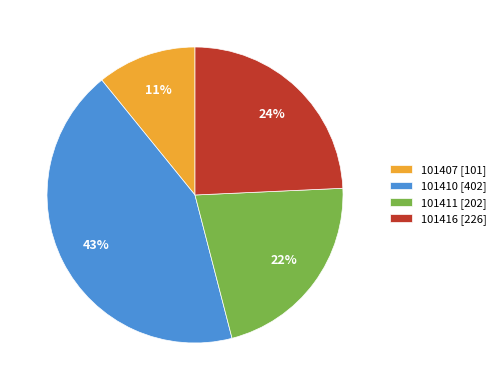

To the nearest percent, what is the average slice percentage?

25%